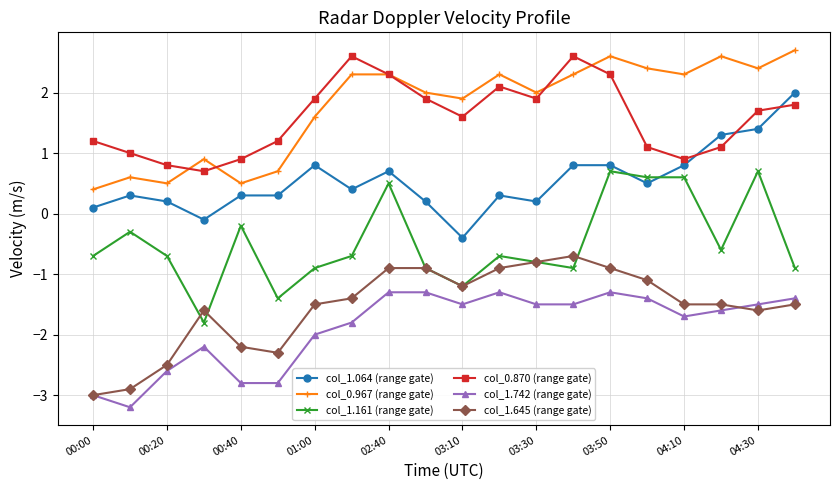

True or false: col_1.742 (range gate) and col_1.645 (range gate) intersect in this chart.

True